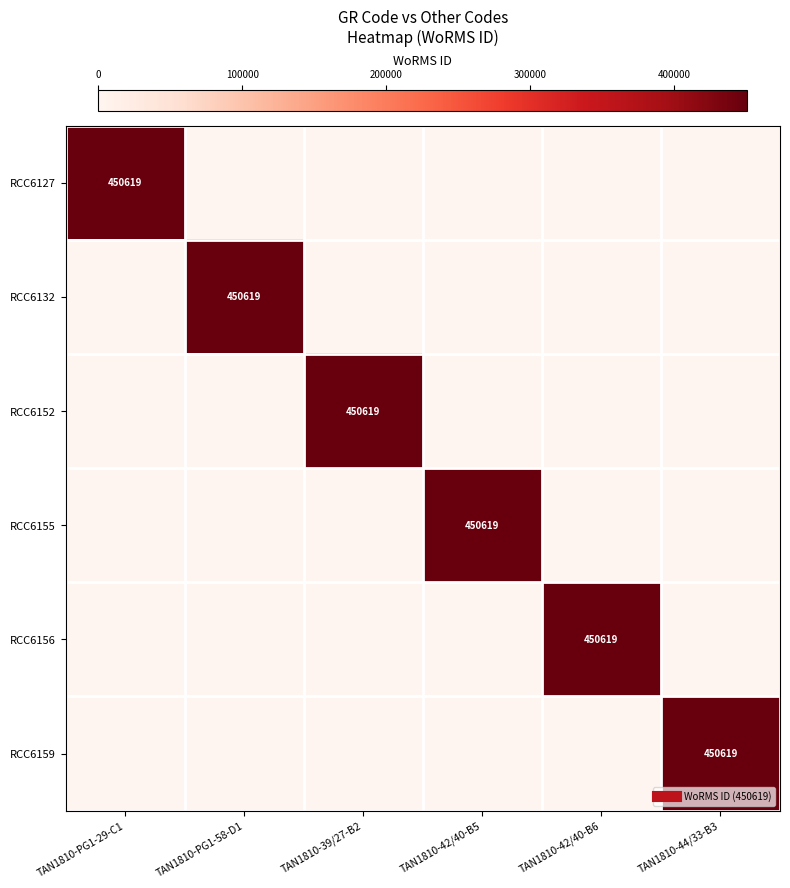

At which label does RCC6159 reach its minimum?

TAN1810-PG1-29-C1